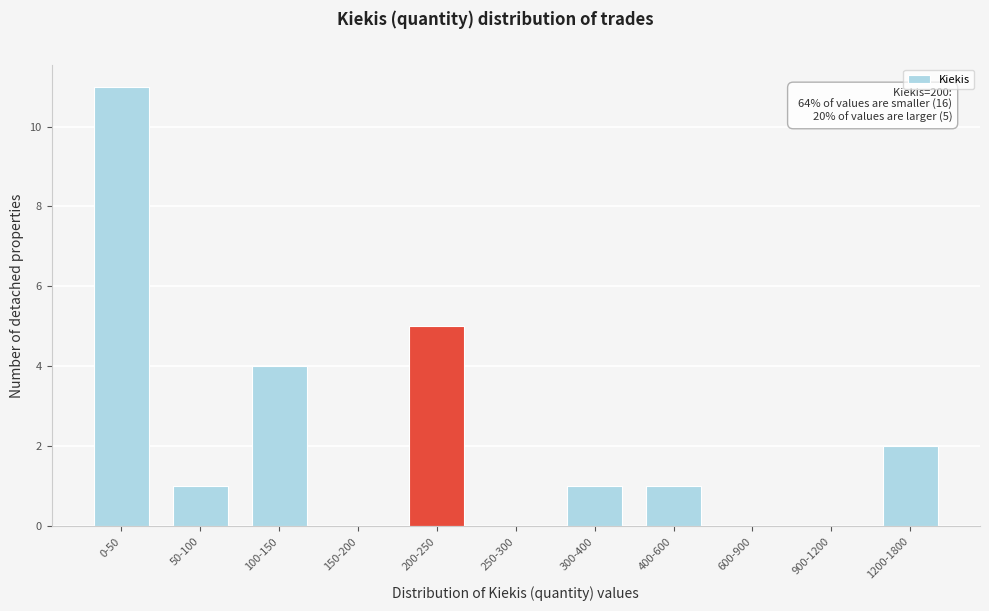

Reading left to right, transcribe all the data shown in this chart.

0-50=11	50-100=1	100-150=4	150-200=0	200-250=5	250-300=0	300-400=1	400-600=1	600-900=0	900-1200=0	1200-1800=2